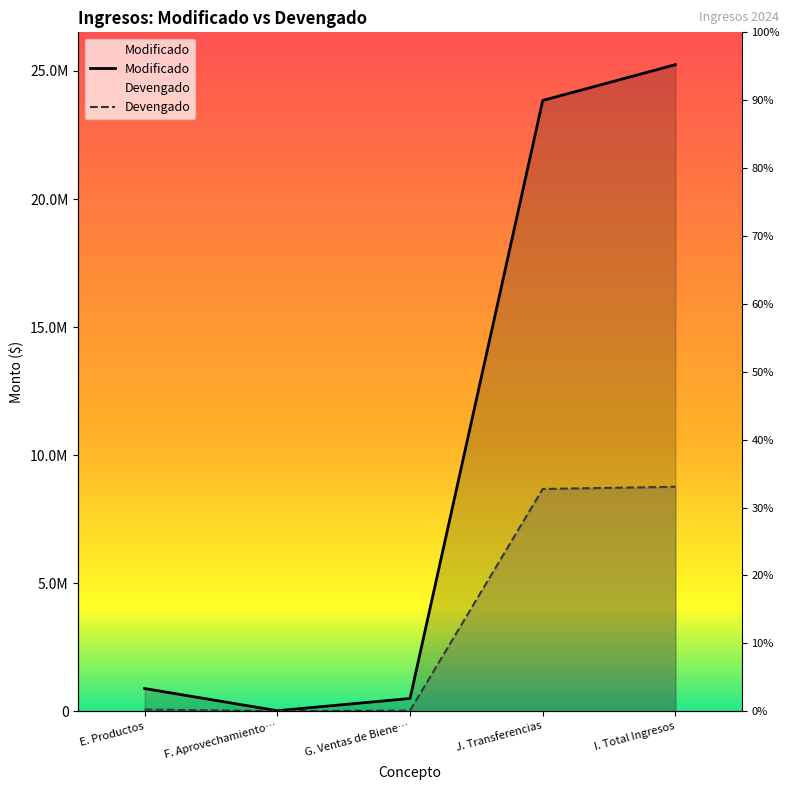

True or false: Devengado and Modificado intersect in this chart.

False